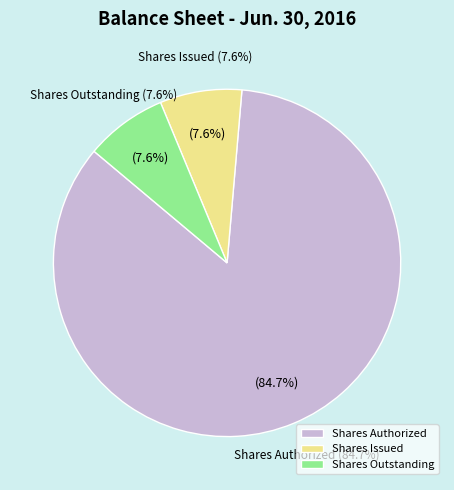

Is it true that Common stock, par value (in dollars per share) is 0% of the pie?

True